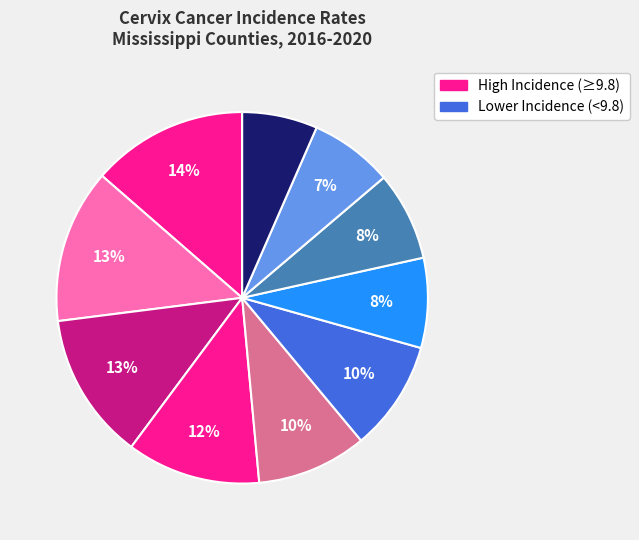

Which slice is the largest?

Pearl River County